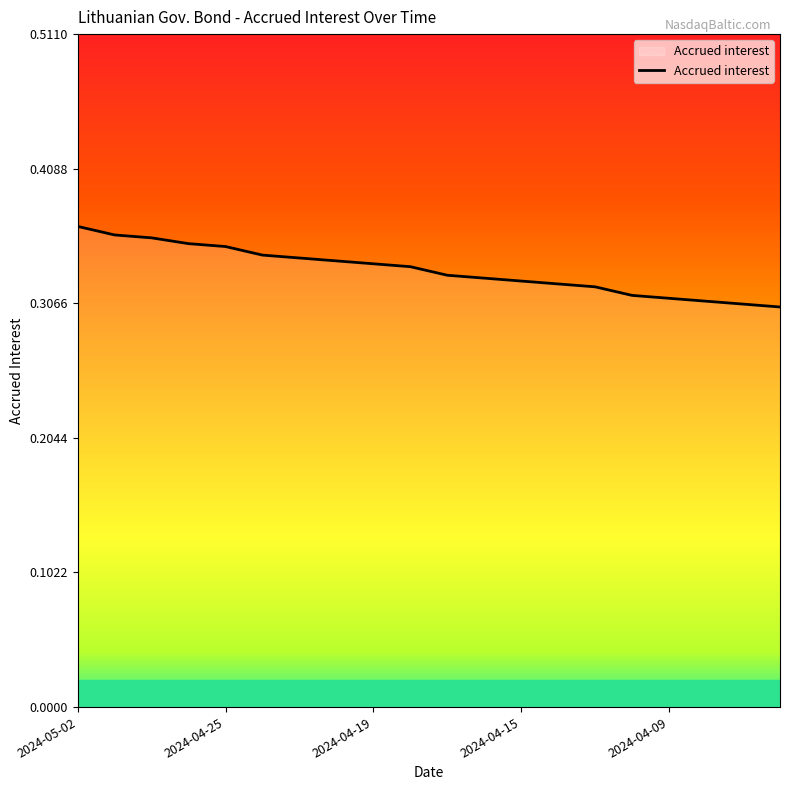

Is this an area chart (filled region under the line)?

Yes